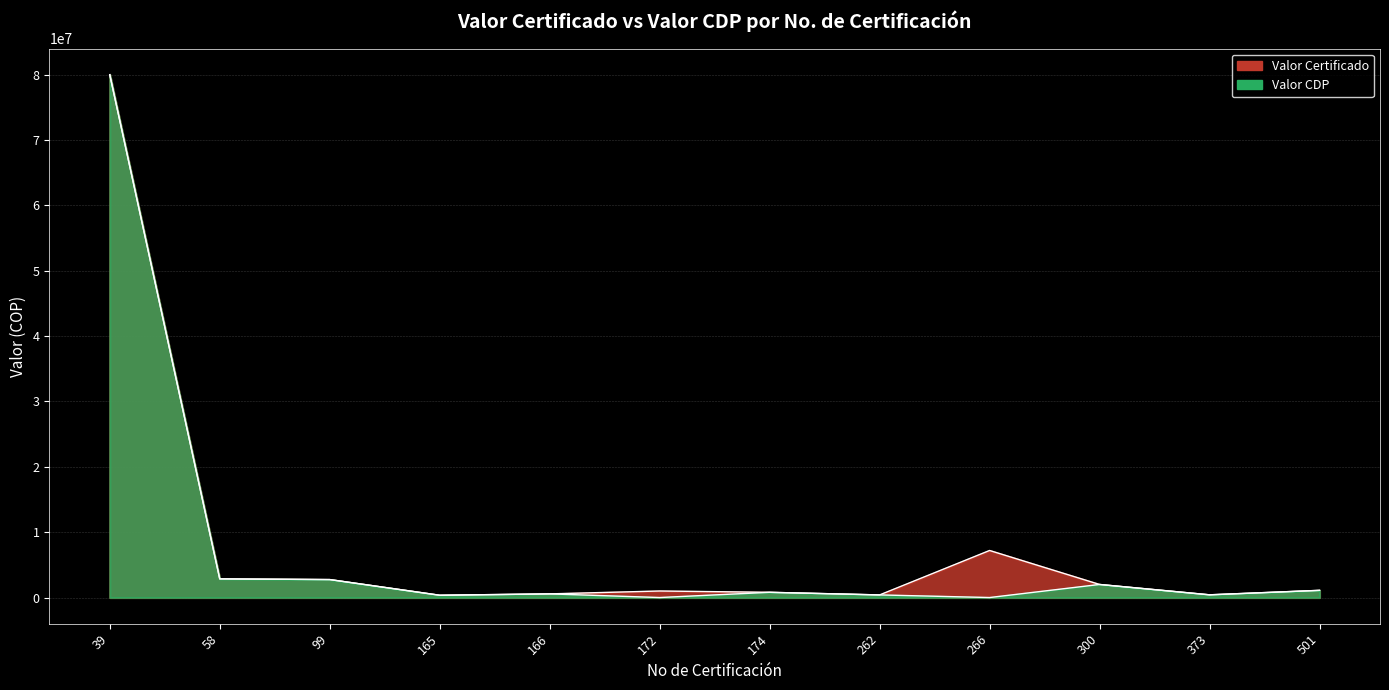

Reading right to left, list all the values displayed in this chart.

Valor Certificado: 501=1100000	373=416000	300=2000000	266=7200000	262=400000	174=800000	172=1000000	166=559159	165=350000	99=2750000	58=2856000	39=80000000
Valor CDP: 501=1100000	373=416000	300=2000000	266=0	262=400000	174=800000	172=0	166=559159	165=350000	99=2750000	58=2856000	39=80000000